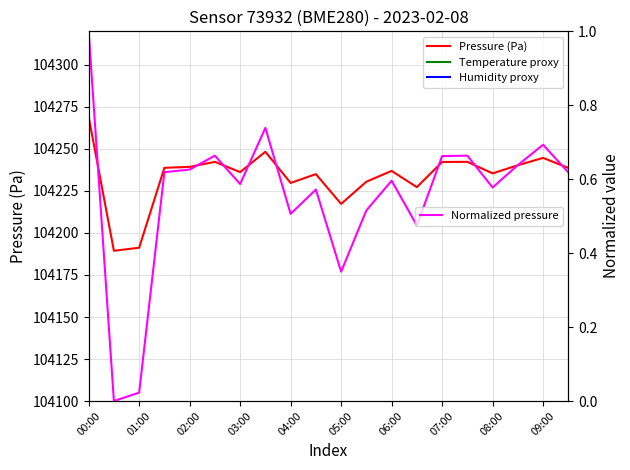

True or false: Pressure (Pa) and Normalized pressure intersect in this chart.

False